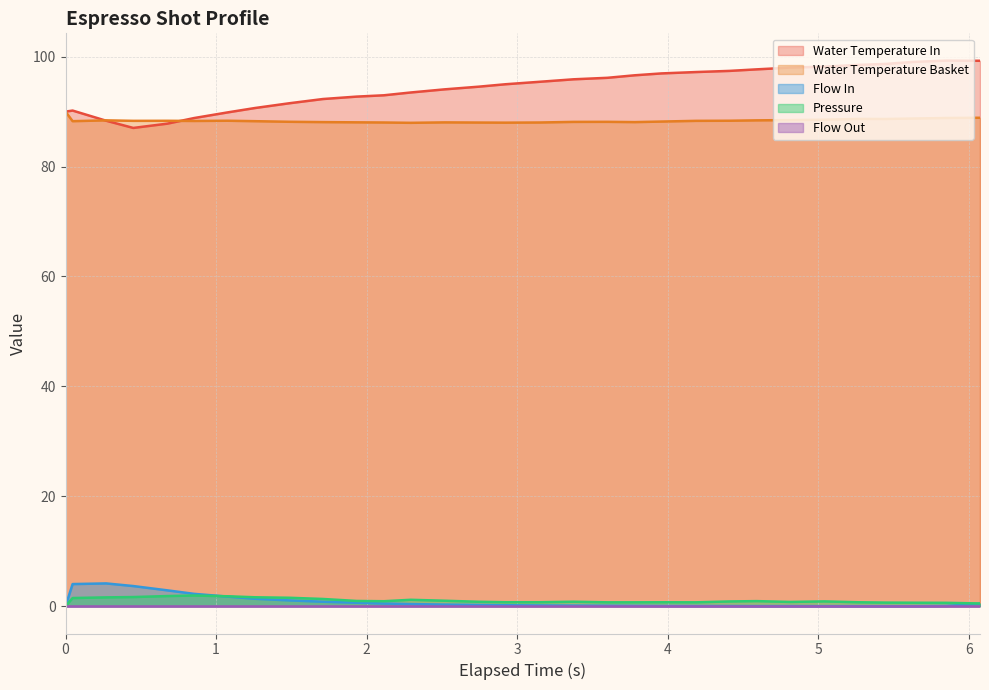

How many categories are shown in the chart?

31